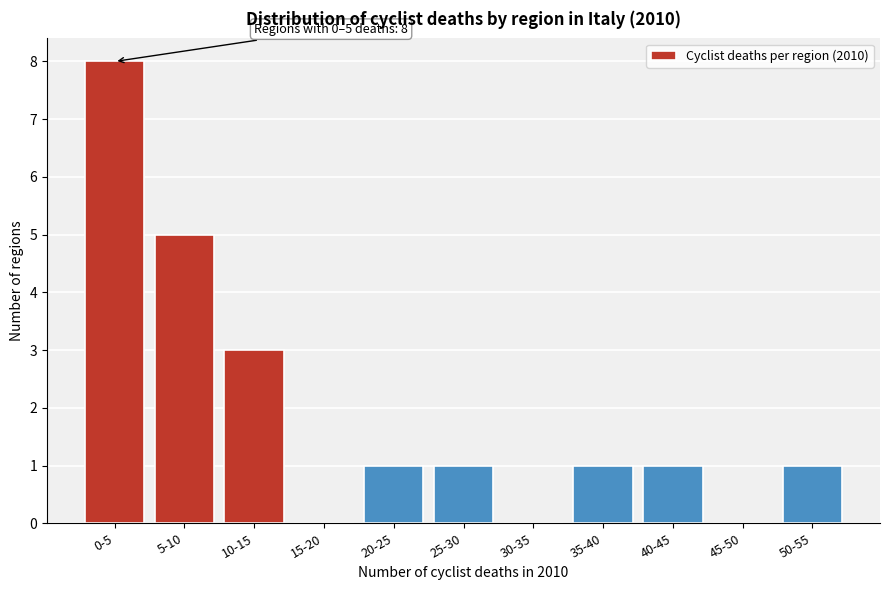

Reading left to right, extract all data points from this chart.

0-5=8	5-10=5	10-15=3	15-20=0	20-25=1	25-30=1	30-35=0	35-40=1	40-45=1	45-50=0	50-55=1